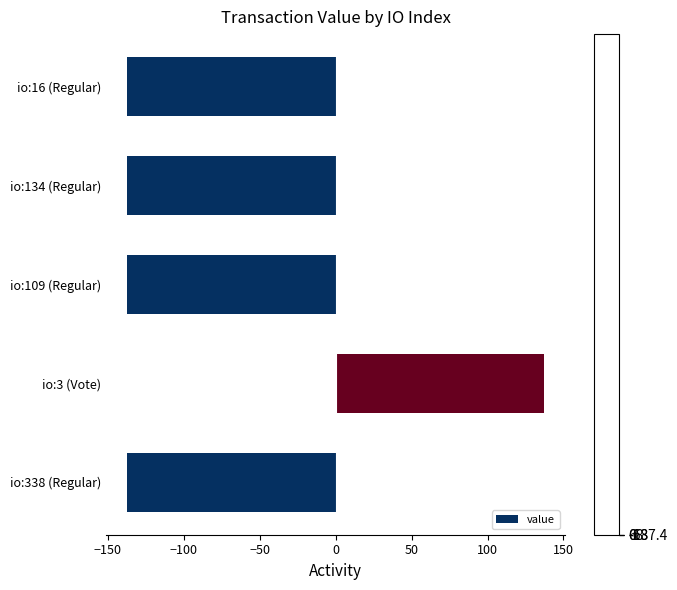

How many distinct data groups are displayed?

1